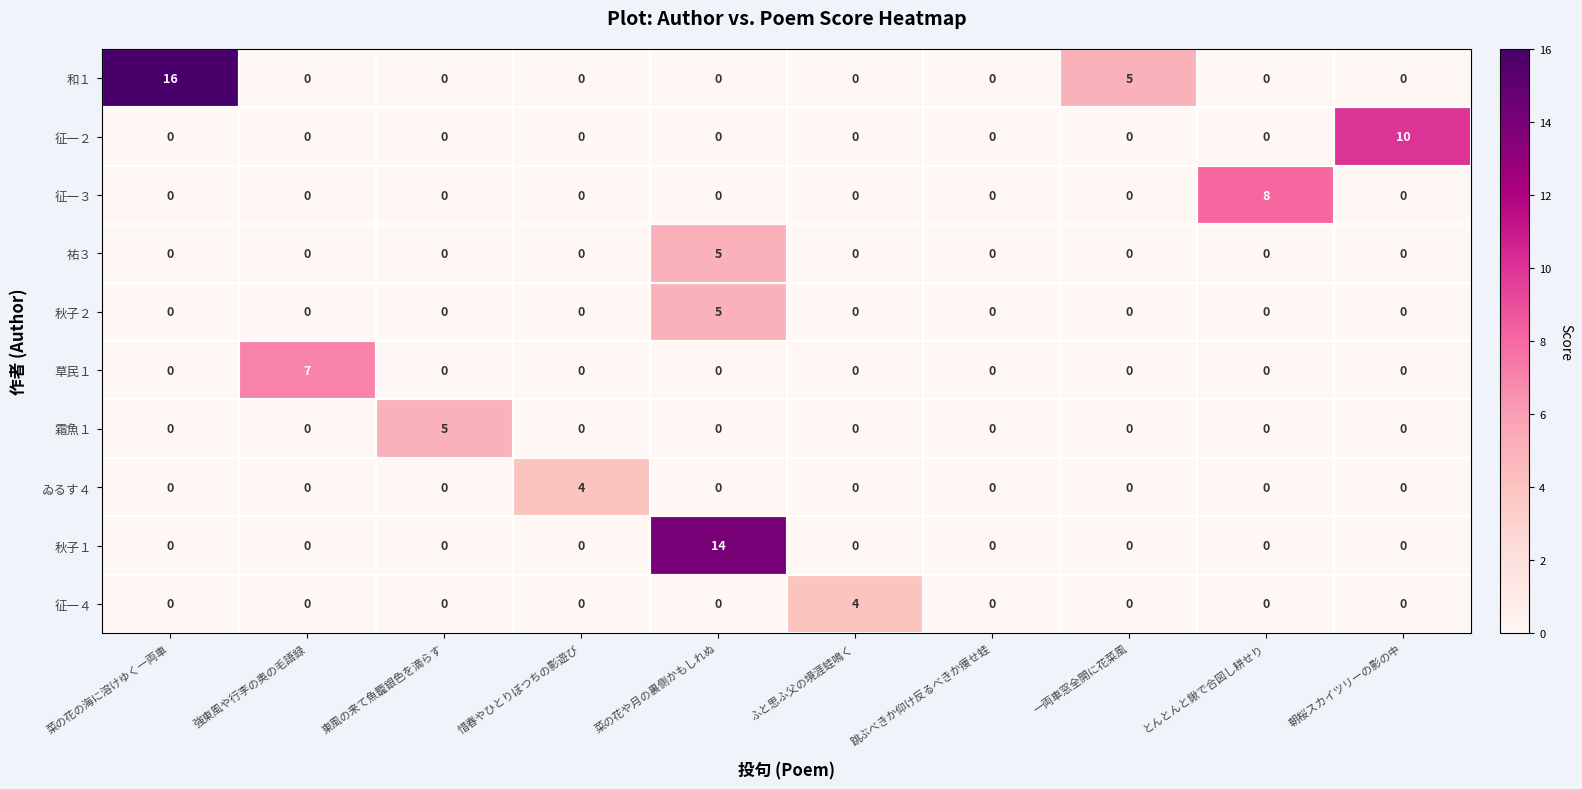

Read the ゐるす４ value at 惜春やひとりぼつちの影遊び.

4